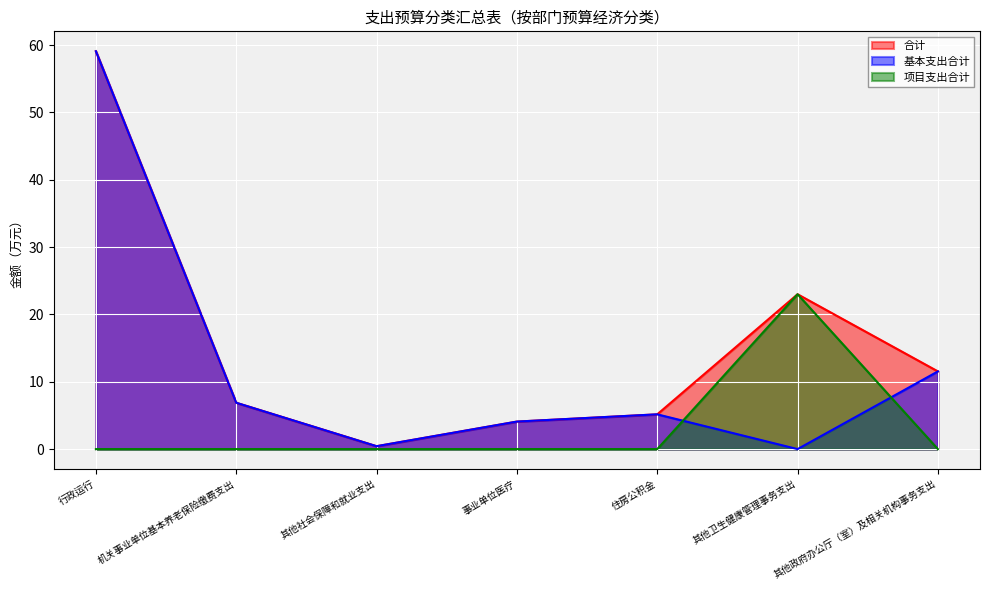

Is it true that 项目支出合计 equals 0.0 at 行政运行?

True